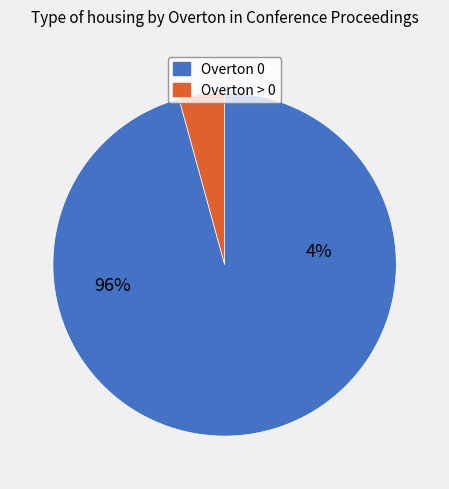

What portion of the pie excludes Overton > 0?

95.7%